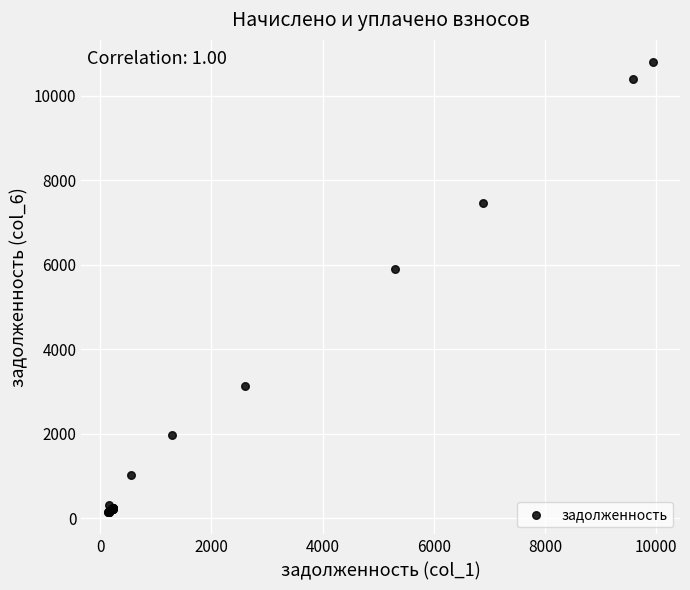

What Y value in the scatter plot is closest to 5467?

5895.4